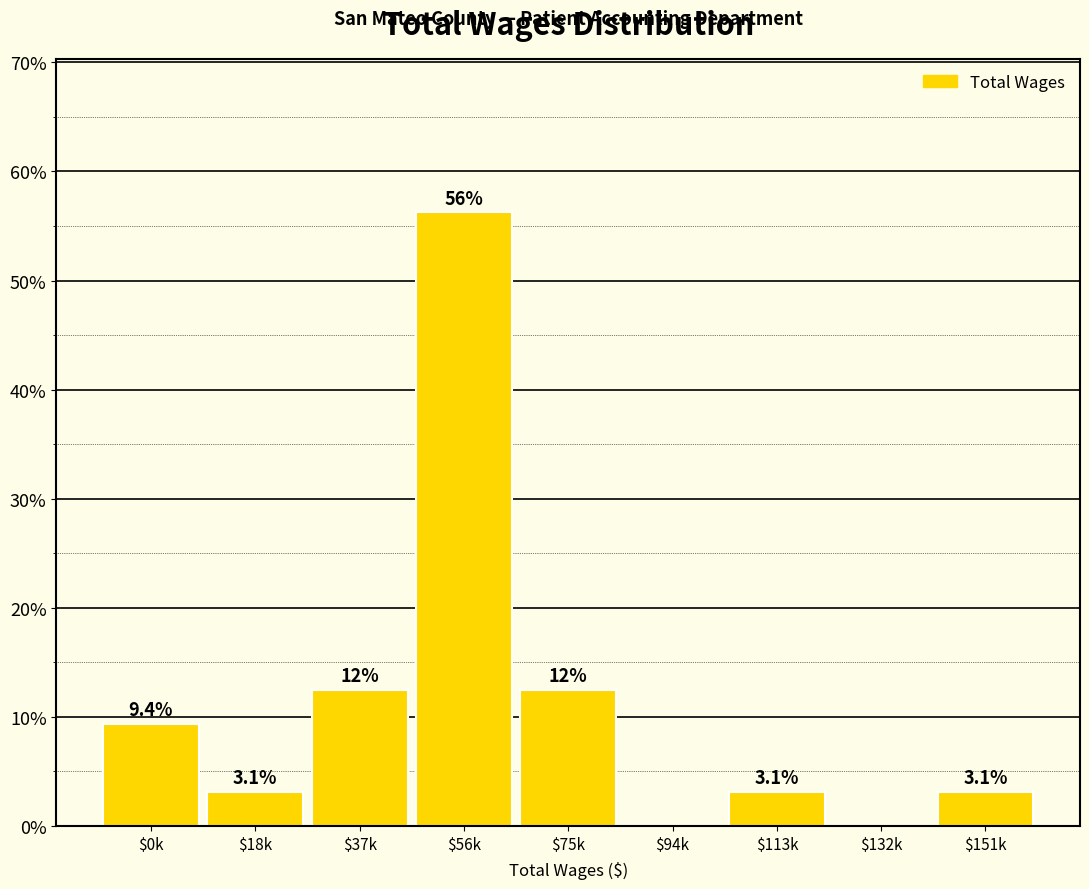

True or false: the data shows 3.1 at $151k.

True